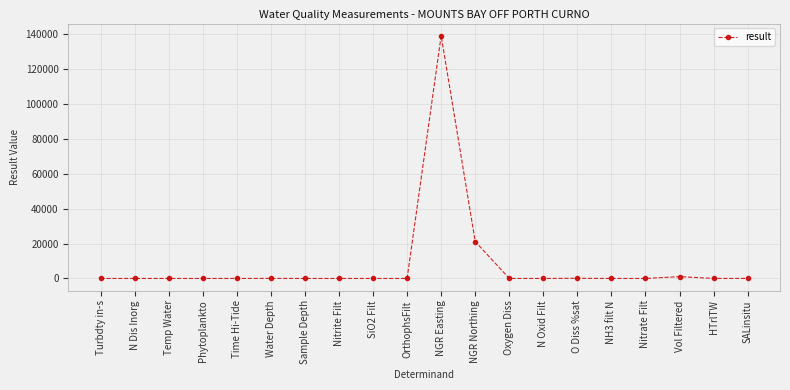

Count the number of categories in the chart.

20